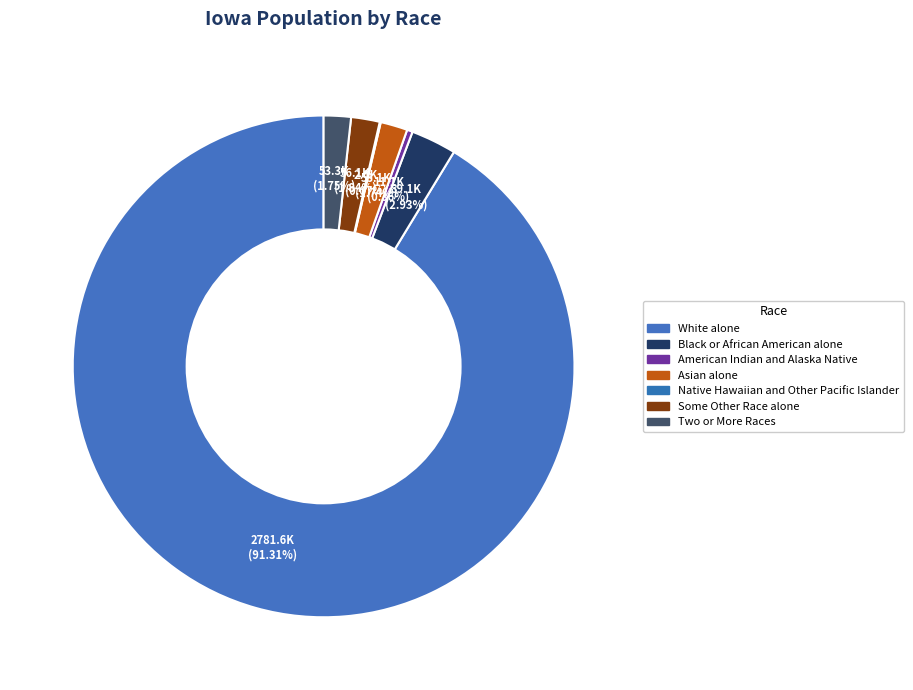

What is the smallest slice in the pie chart?

Native Hawaiian and Other Pacific Islander